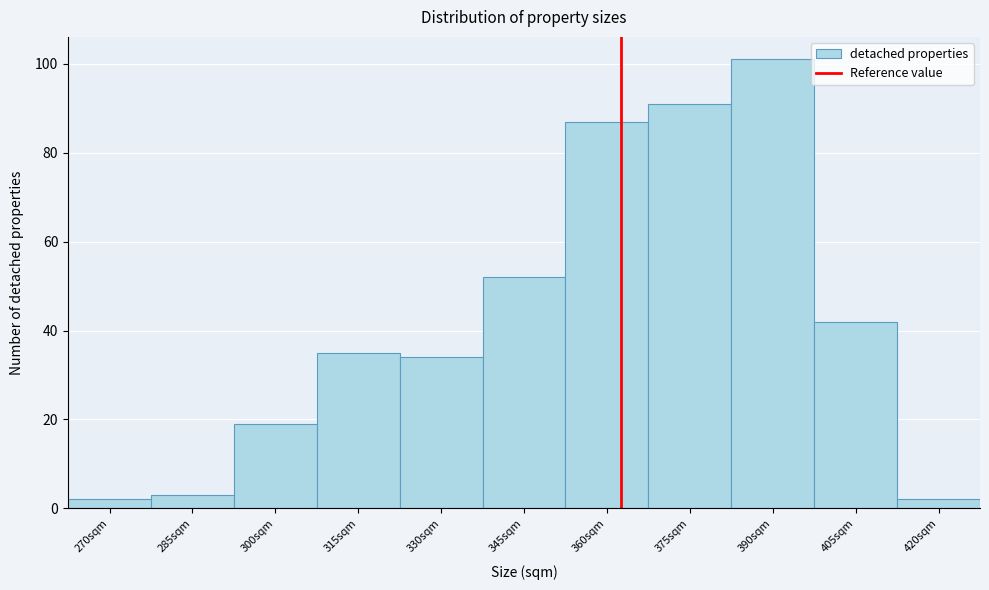

Reading left to right, what are all the values shown in this chart?

2	3	19	35	34	52	87	91	101	42	2